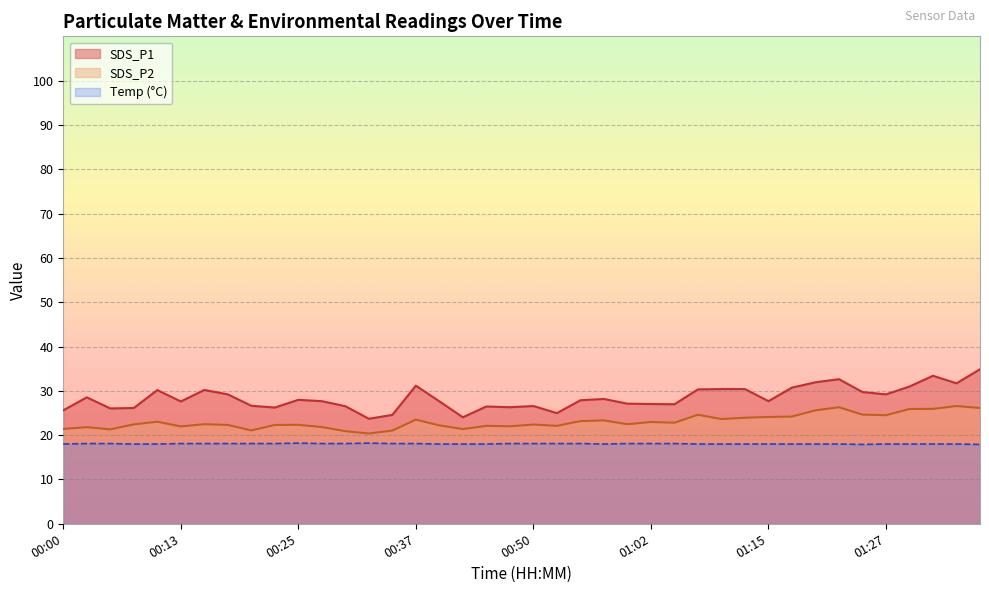

Is it true that SDS_P1 equals 34.9 at 01:37?

True